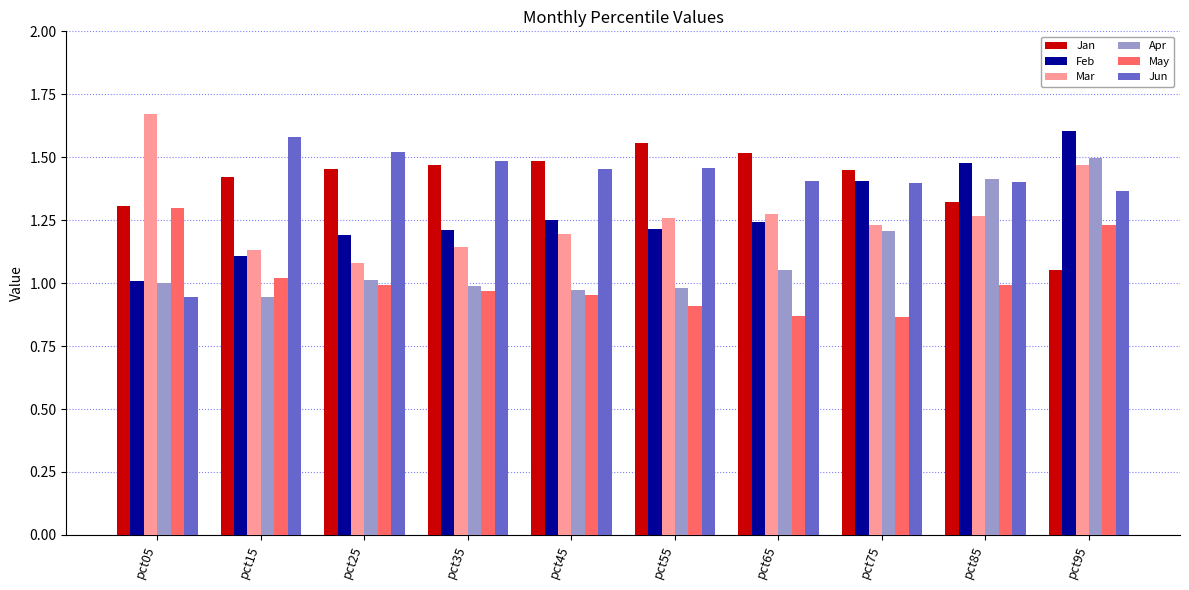

What is the total value across all series at pct75?

7.6